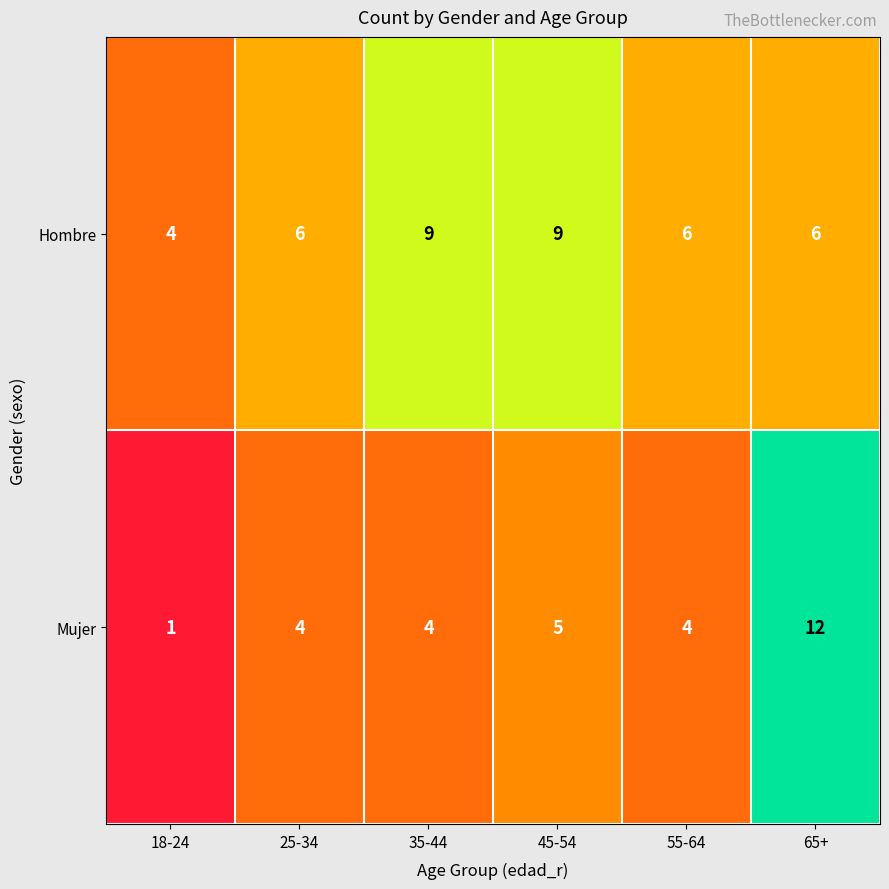

At which category is the sum across all series the highest?

65+